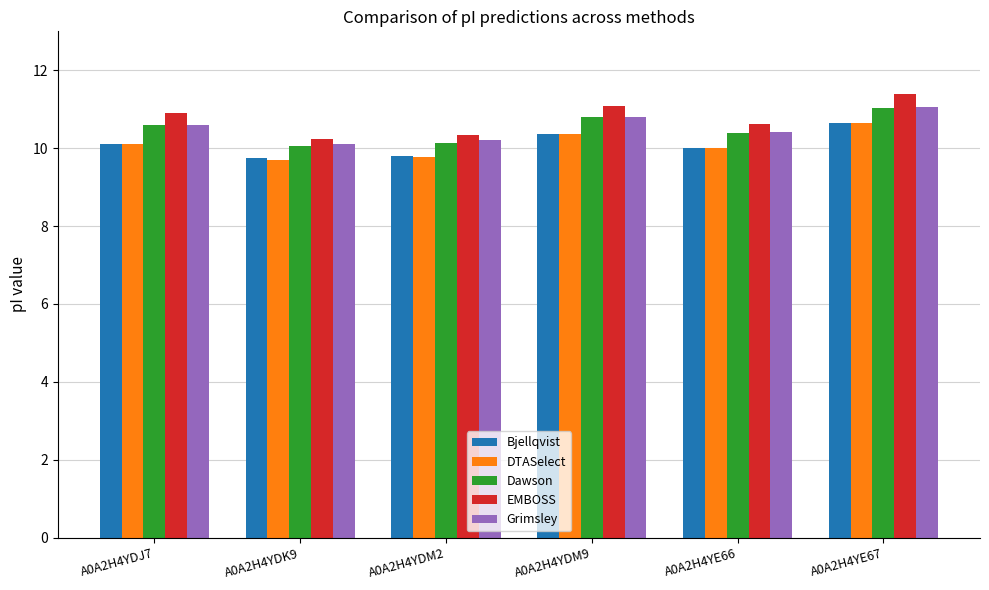

What is the value of the Bjellqvist bar at the 4th from the left?

10.4